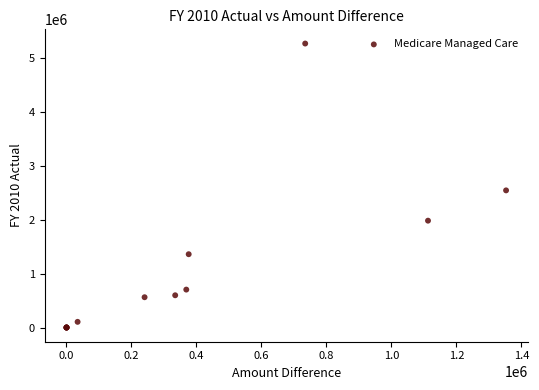

What Y value in the scatter plot is closest to 2638861?

2548832